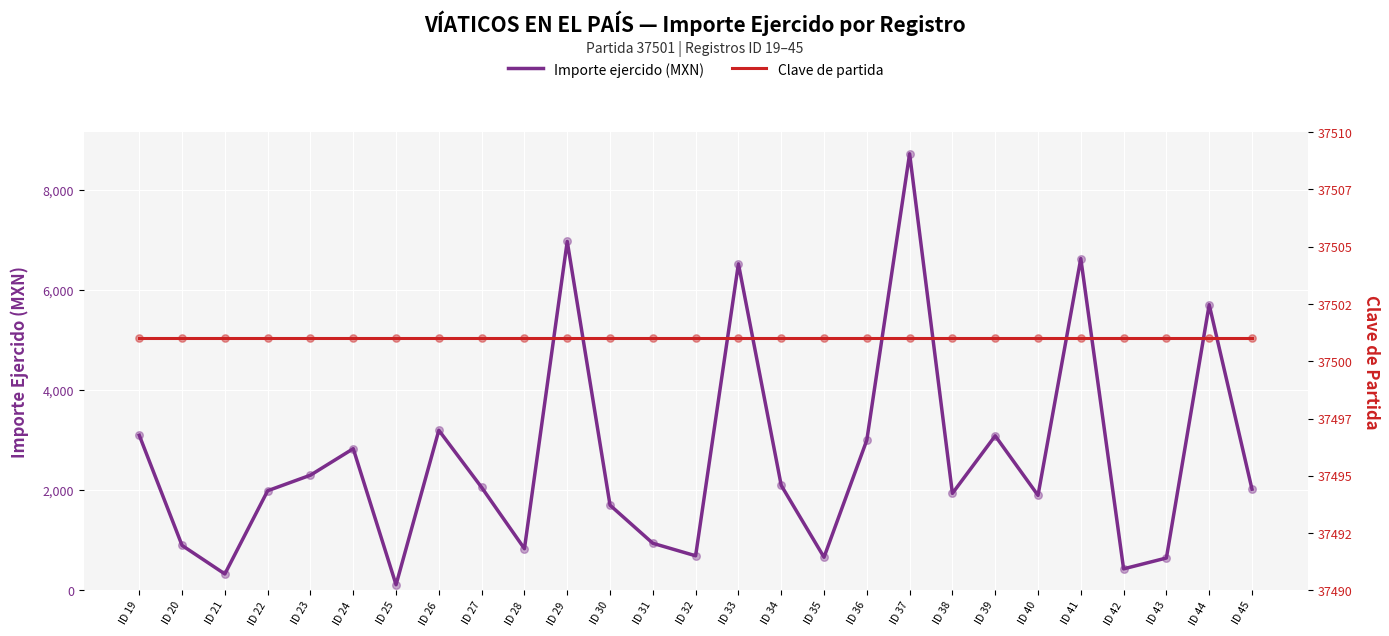

What are all the series names shown in the legend?

Importe ejercido (MXN), Clave de partida